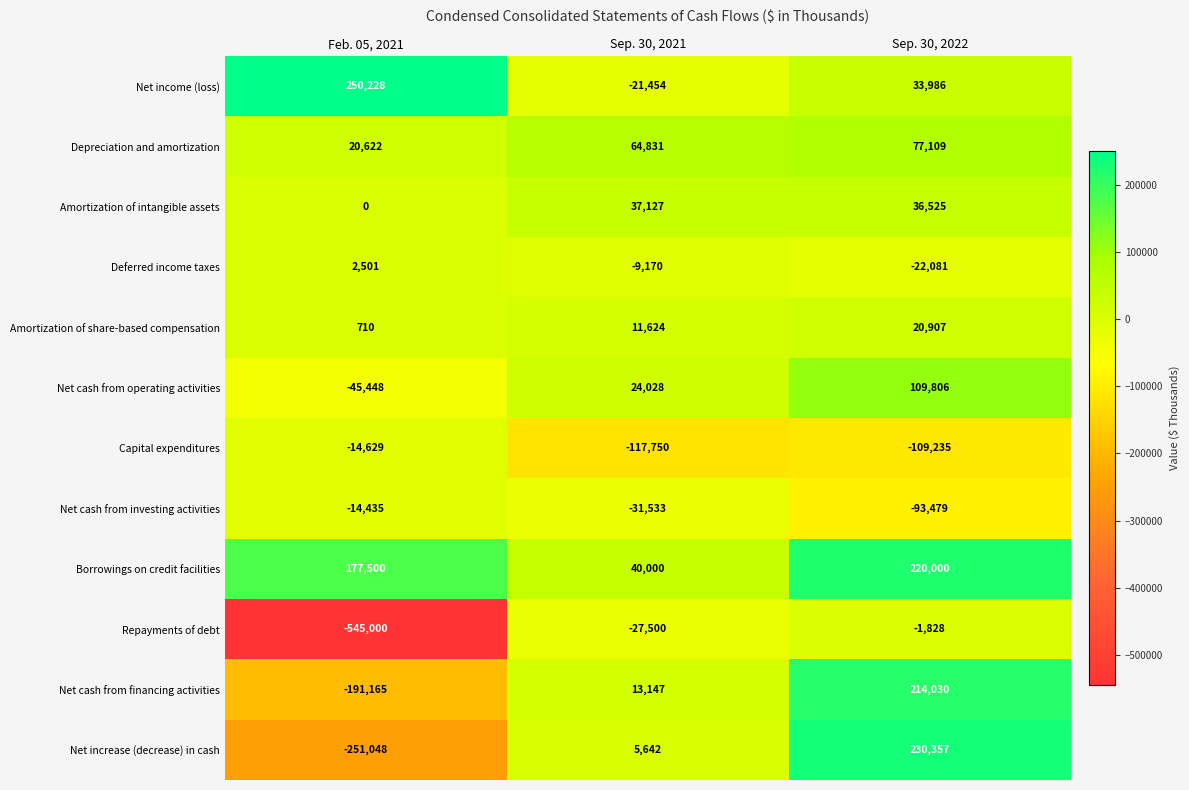

How many series are shown in this chart?

12